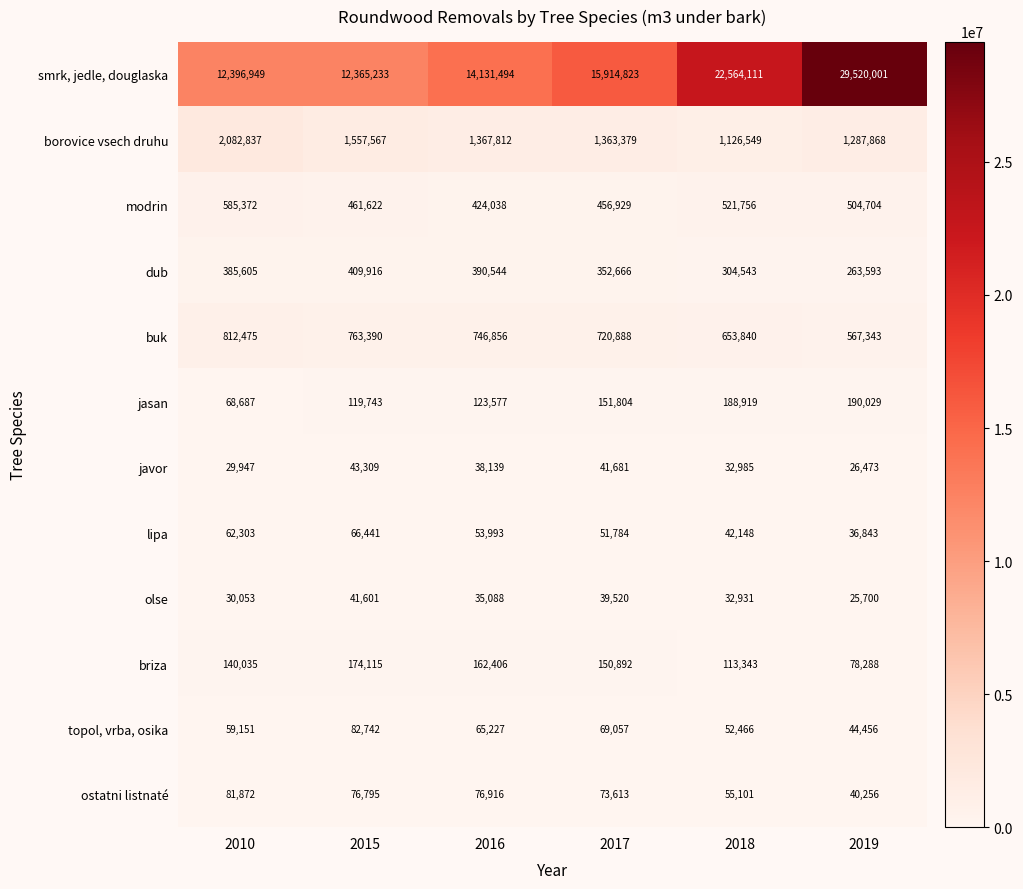

The topol, vrba, osika series shows 59151 at 2010. True or false?

True